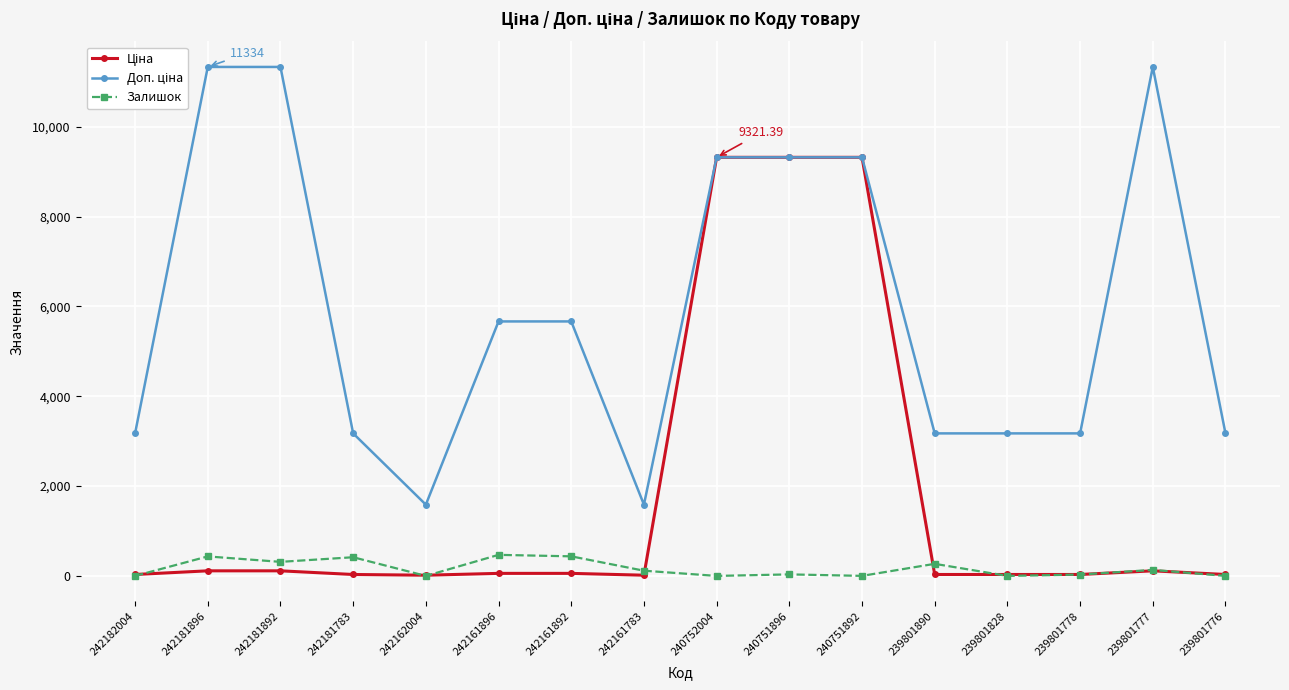

At how many categories does at least one series exceed 5008?

8